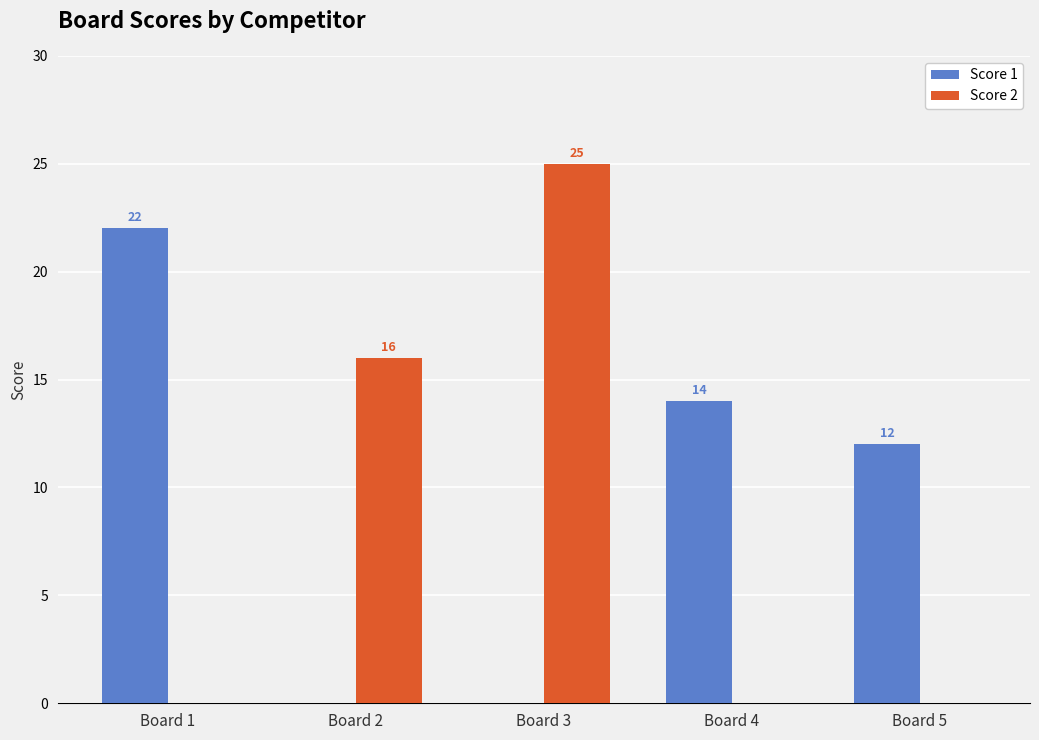

True or false: Score 1 has a value of 9 at Board 2.

False